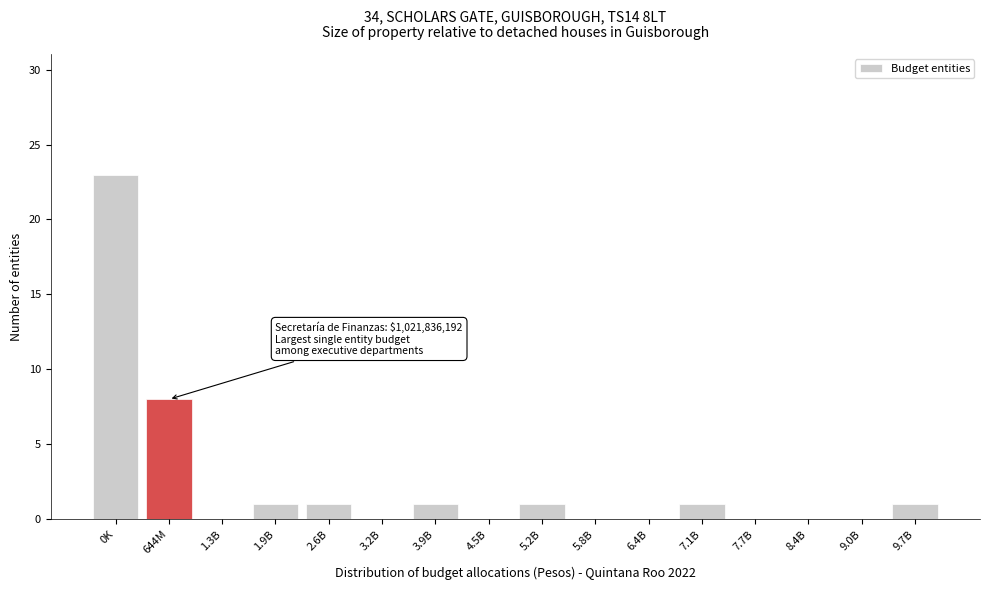

Reading left to right, extract all data points from this chart.

0K=23	644M=8	1.3B=0	1.9B=1	2.6B=1	3.2B=0	3.9B=1	4.5B=0	5.2B=1	5.8B=0	6.4B=0	7.1B=1	7.7B=0	8.4B=0	9.0B=0	9.7B=1